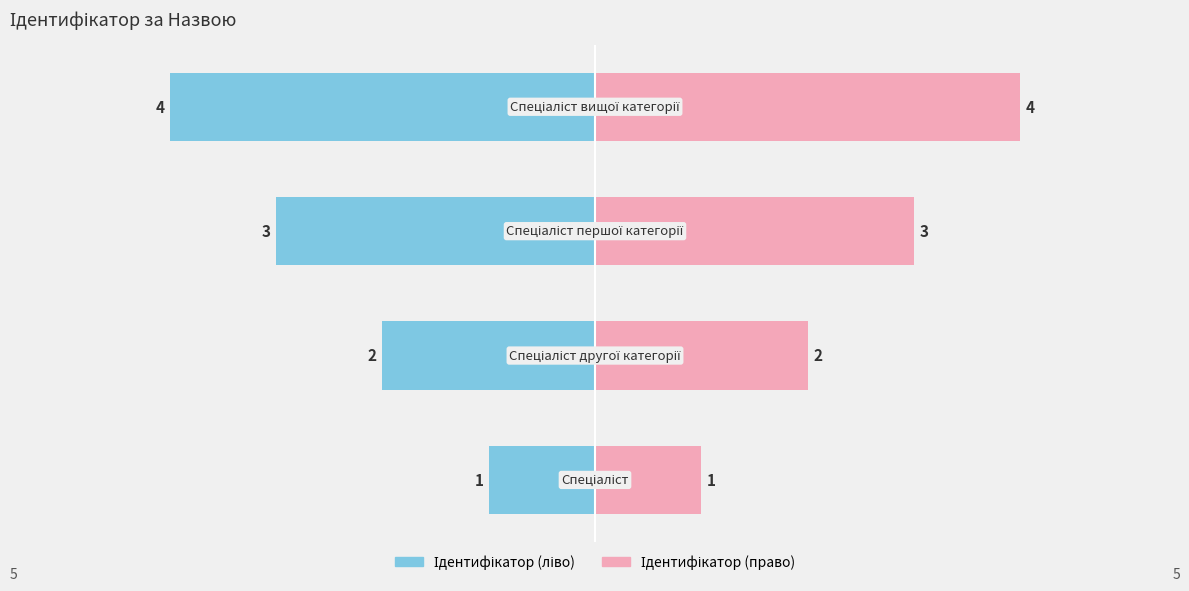

What is the value of the Ідентифікатор (ліво) bar at the 3rd from the left?

-3